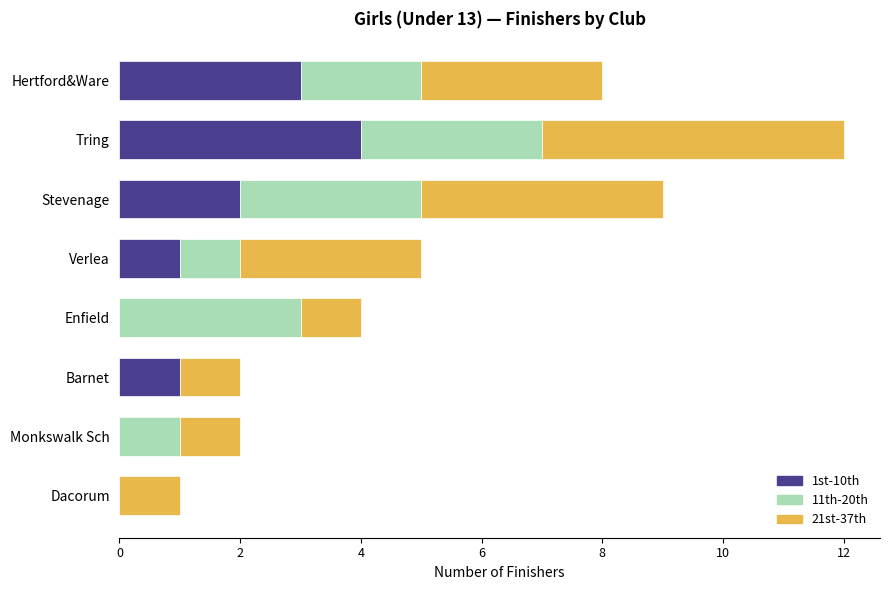

What is the total value across all series at Verlea?

5